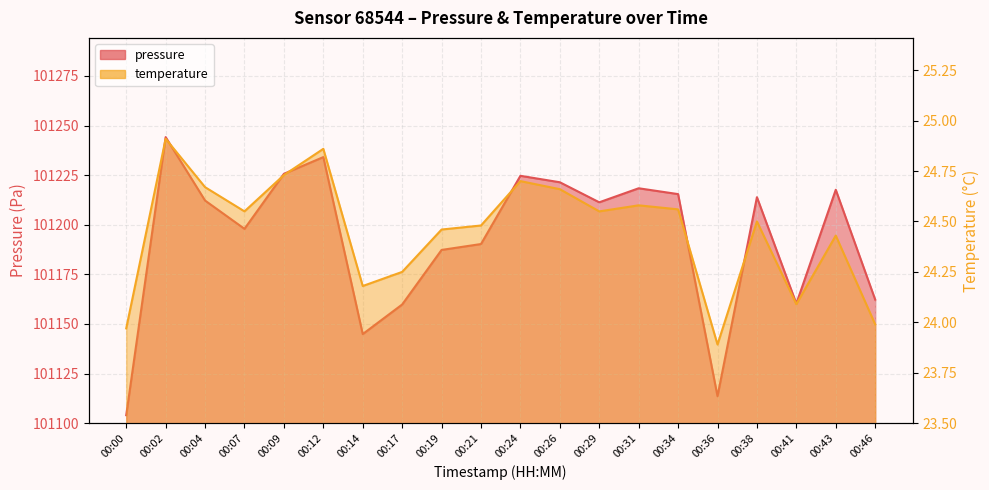

What is the difference between the highest and lowest values at 00:14?

101120.7